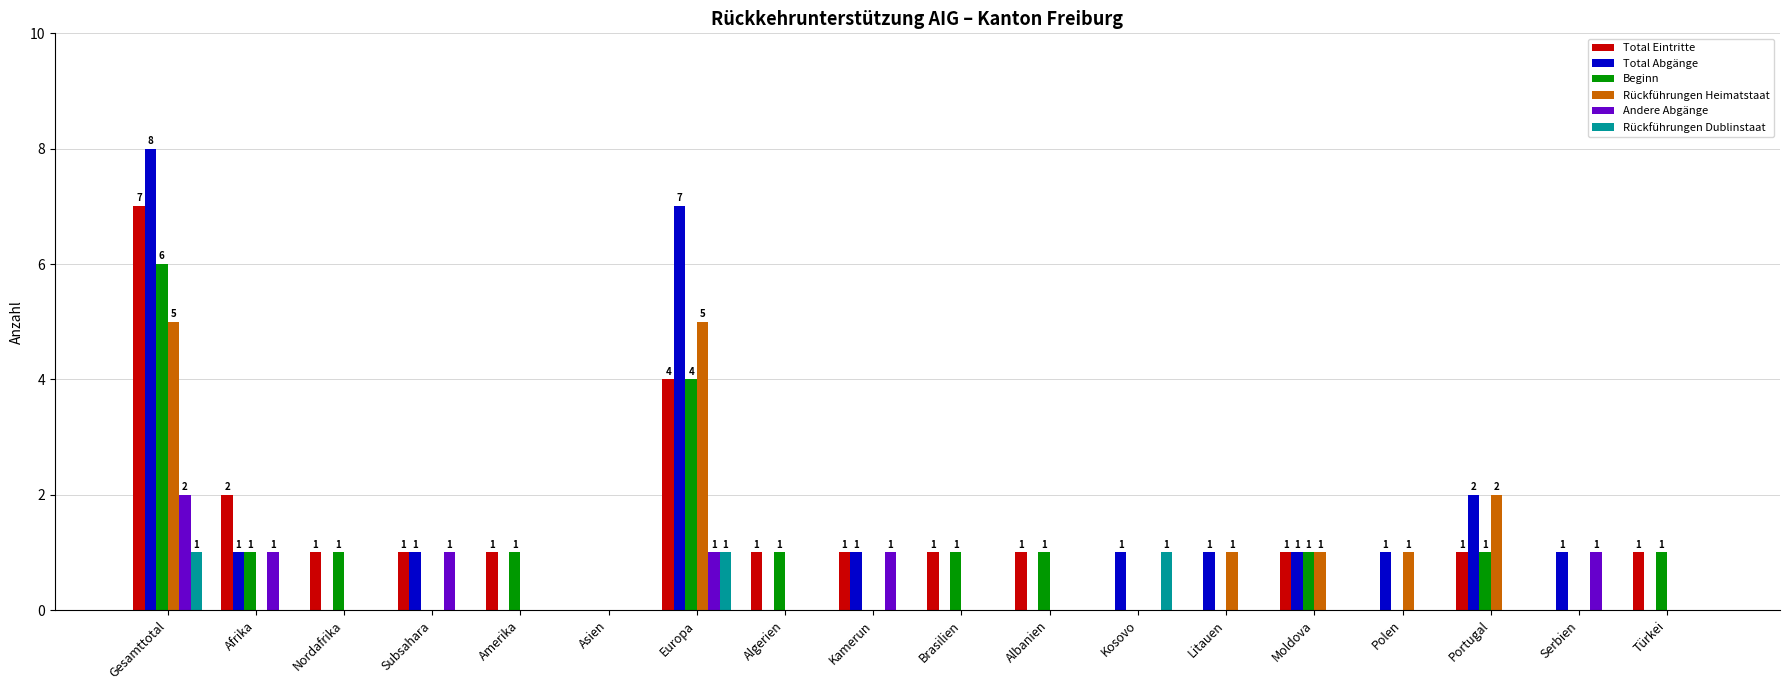

Which label corresponds to the largest value in the chart?

Gesamttotal